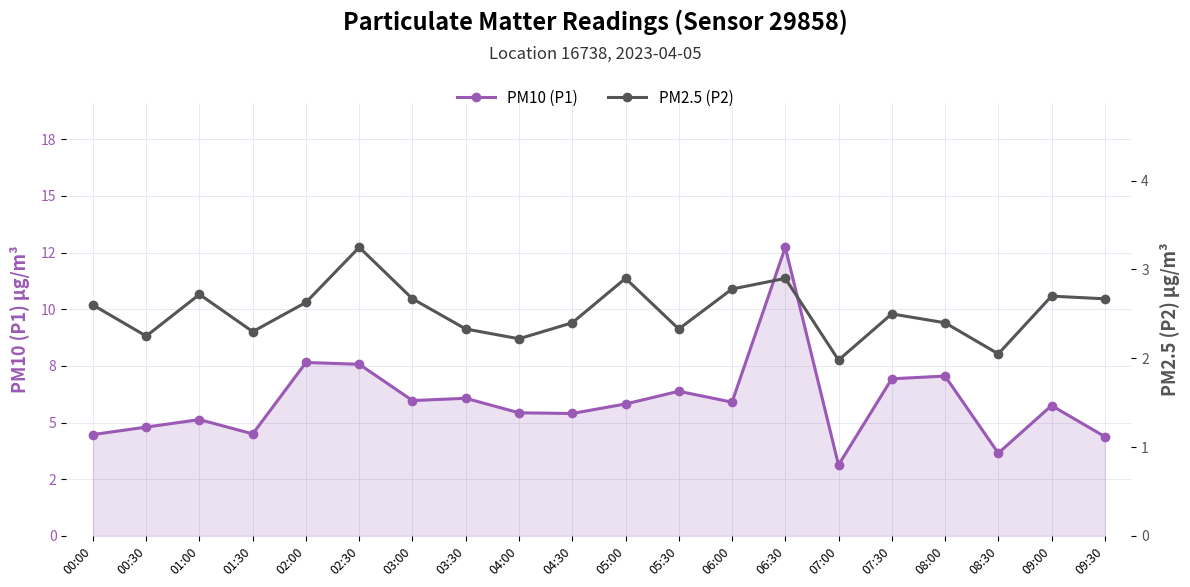

What is the label of the 15th point from the left?

07:00